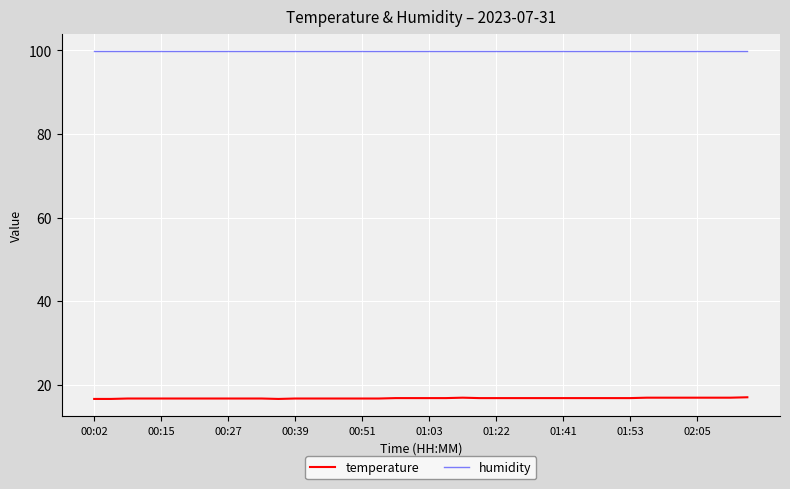

Which series has the largest total across all categories?

humidity